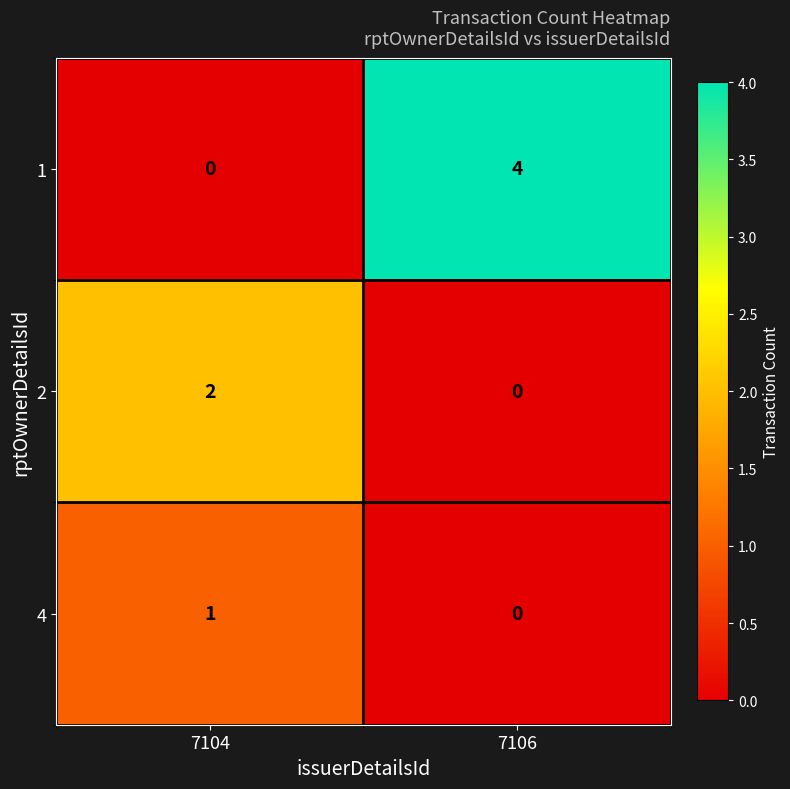

Rank the series by their average value, from highest to lowest.

1, 2, 4